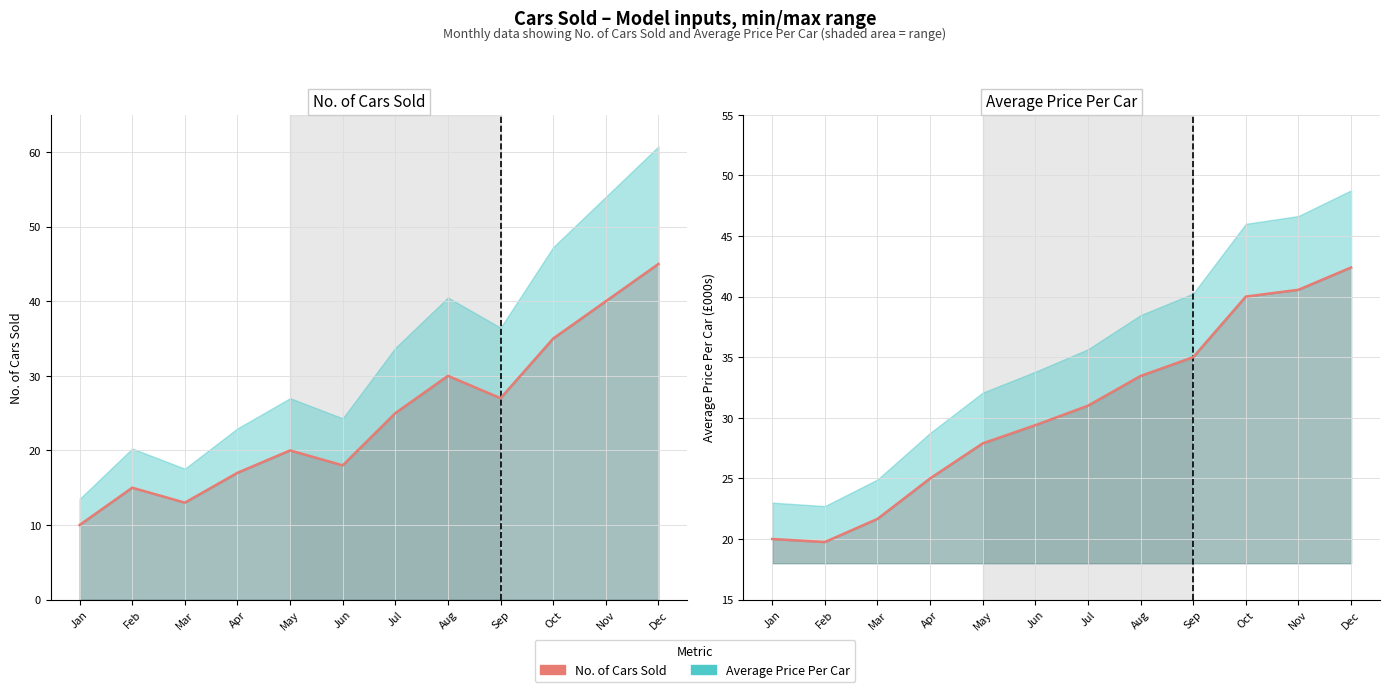

Count the number of data series in this chart.

2